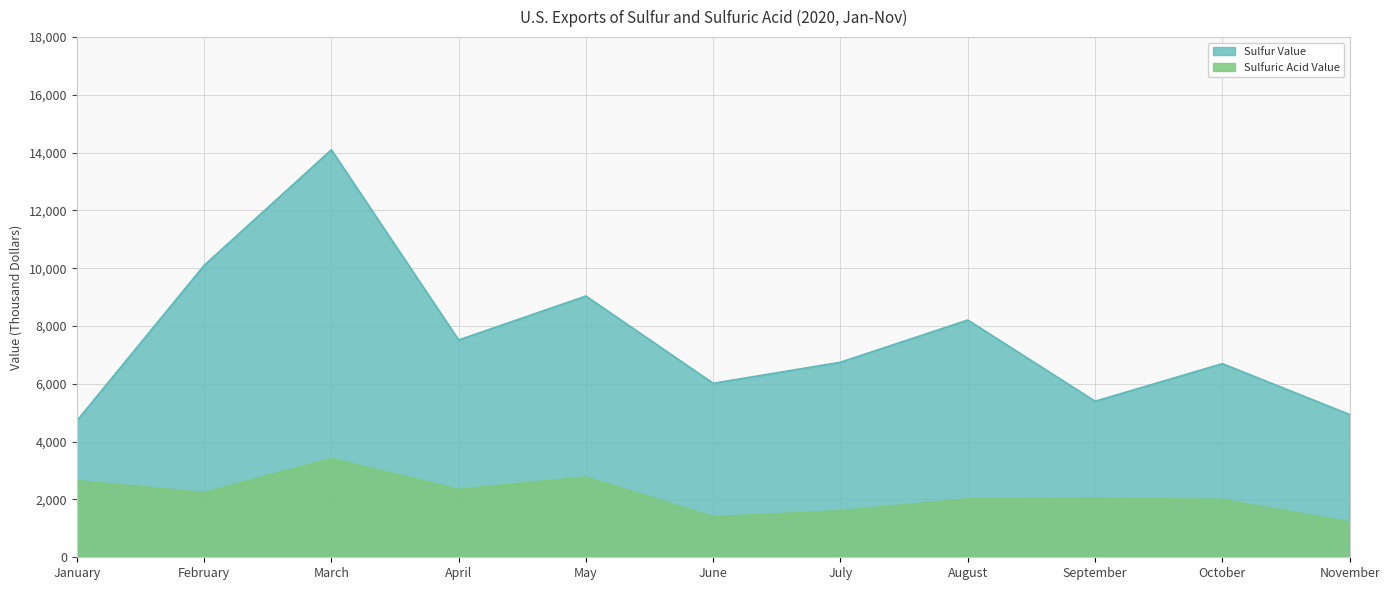

List the labels in order of Sulfur Value value, largest first.

March, February, May, August, April, July, October, June, September, November, January